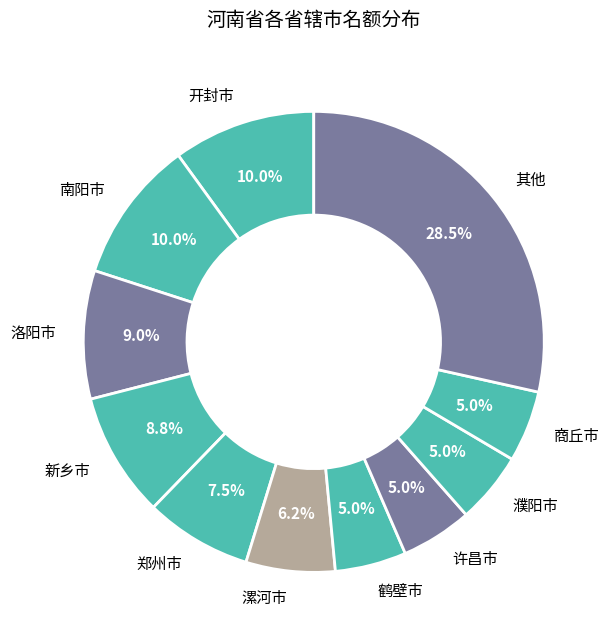

What is the ratio of the value at 洛阳市 to the value at 郑州市?

1.2